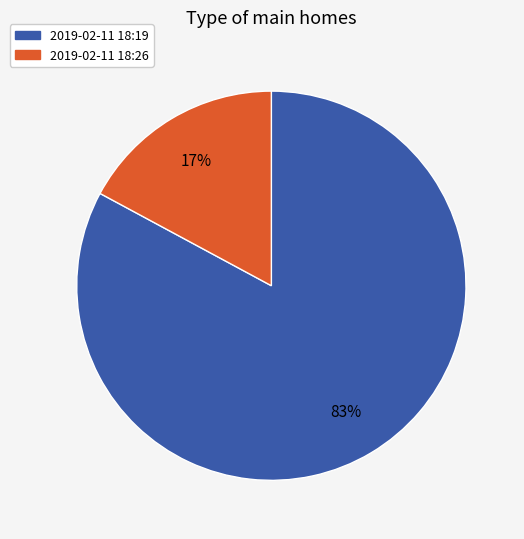

To the nearest percent, what is the average slice percentage?

50%